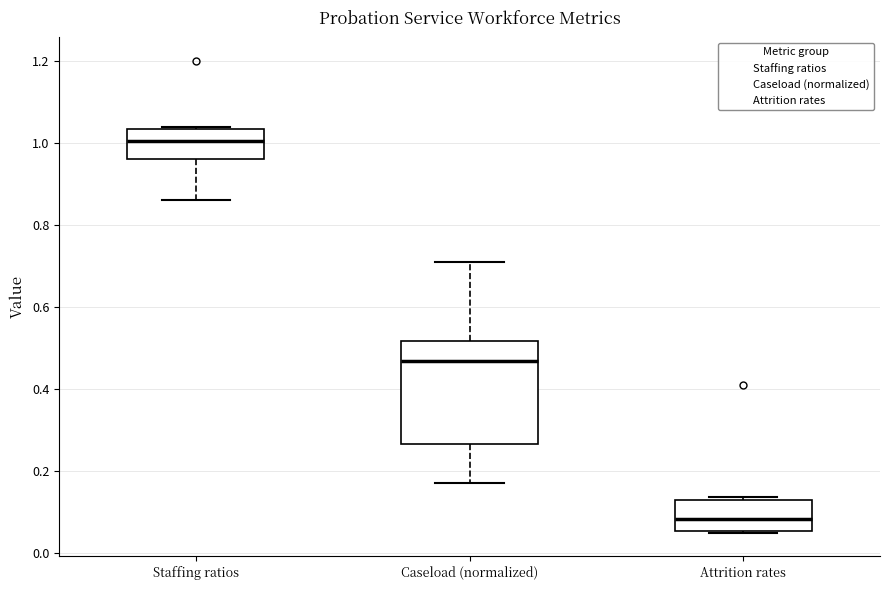

Reading left to right, read every box against the y-axis: the position of its median line, the range the box covers, and the ends of its whiskers. The values are not printed on the chart, so give them approximately, as read against the axis.

Staffing ratios: median 1.00, box 0.96 to 1.04, whiskers 0.86 to 1.04
Caseload (normalized): median 0.46, box 0.26 to 0.52, whiskers 0.18 to 0.72
Attrition rates: median 0.08, box 0.06 to 0.12, whiskers 0.06 to 0.14